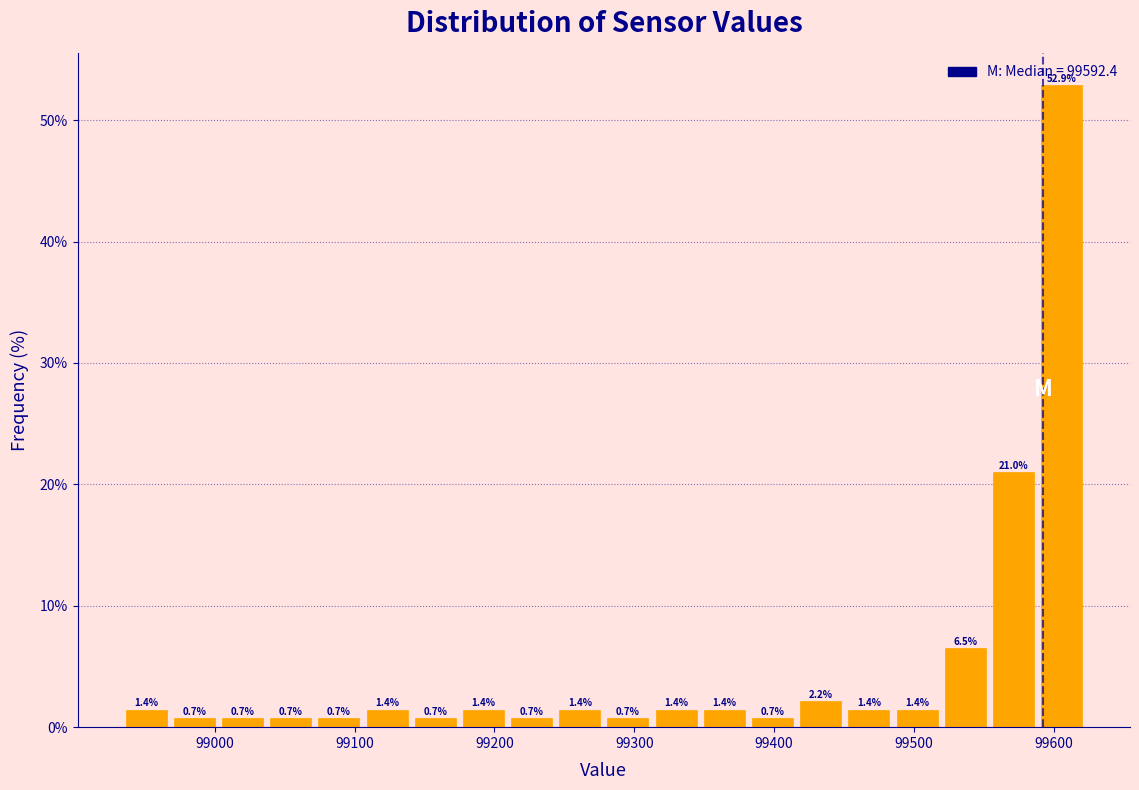

Read against the x-axis, roughly where is the centre of the tallest bar?

99610